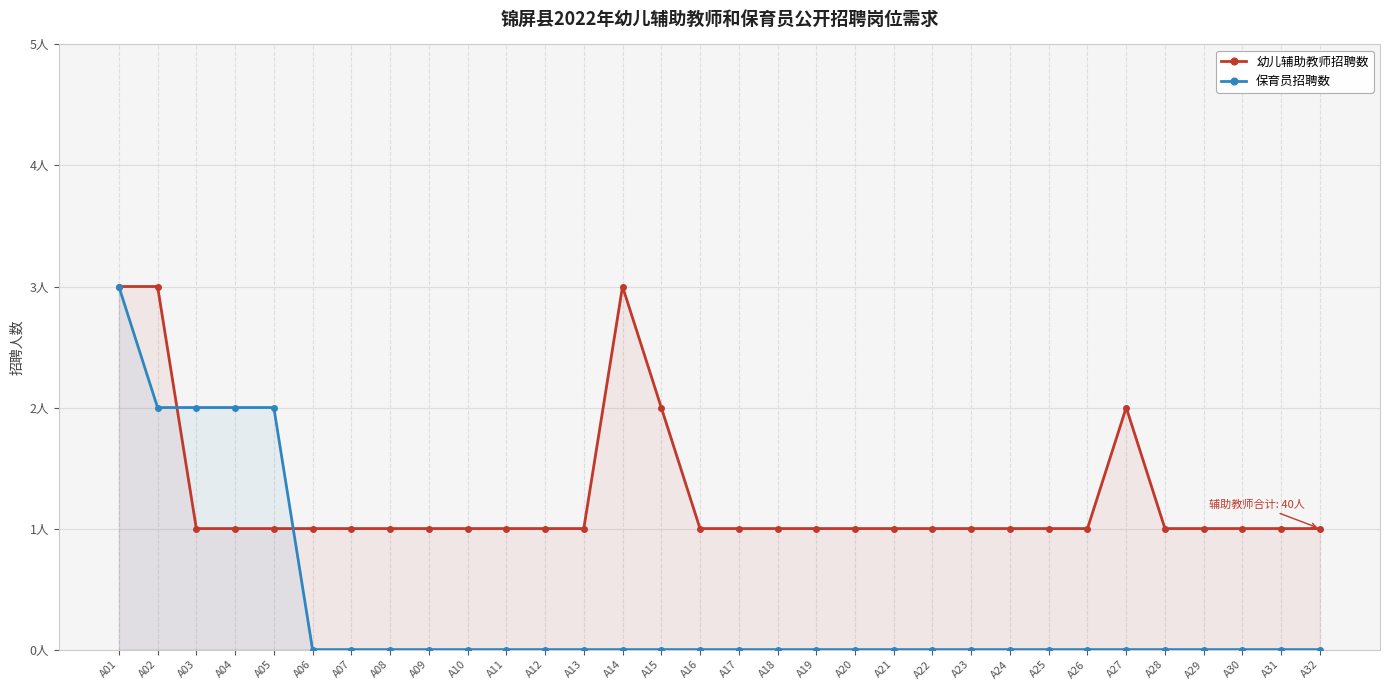

Count the 保育员招聘数 values in the range 0 to 1.

27